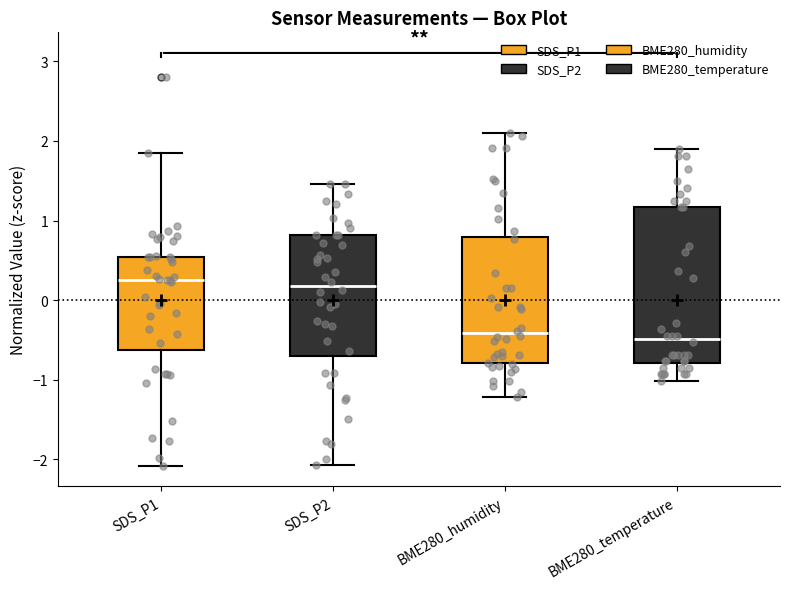

Reading left to right, transcribe this box plot: for each box, give where its median line is, the range the box spans, and where its two whiskers end, as read against the y-axis. The values are not printed on the chart, so give them approximately, as read against the axis.

SDS_P1: median 0.3, box -0.6 to 0.5, whiskers -2.1 to 1.8
SDS_P2: median 0.2, box -0.7 to 0.8, whiskers -2.1 to 1.5
BME280_humidity: median -0.4, box -0.8 to 0.8, whiskers -1.2 to 2.1
BME280_temperature: median -0.5, box -0.8 to 1.2, whiskers -1.0 to 1.9